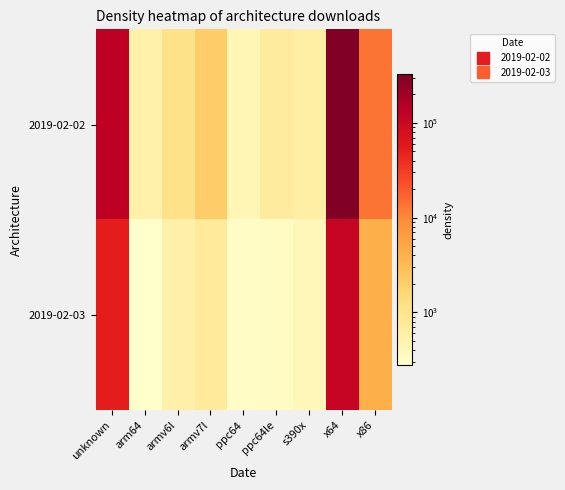

Between x86 and armv6l, which is larger?

x86